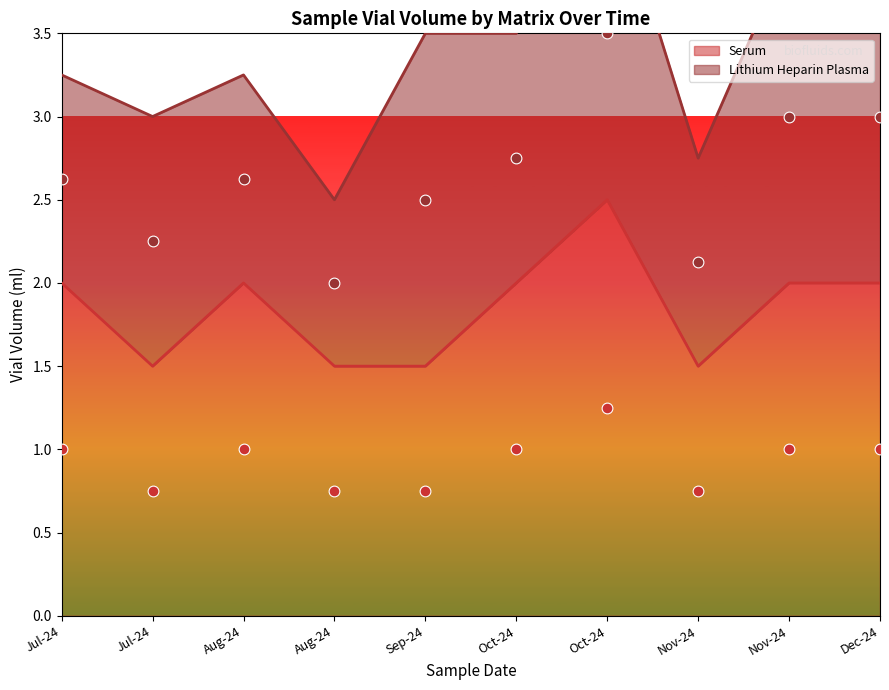

Approximately how many times larger is the value at Dec-24 compared to Nov-24?

1.3